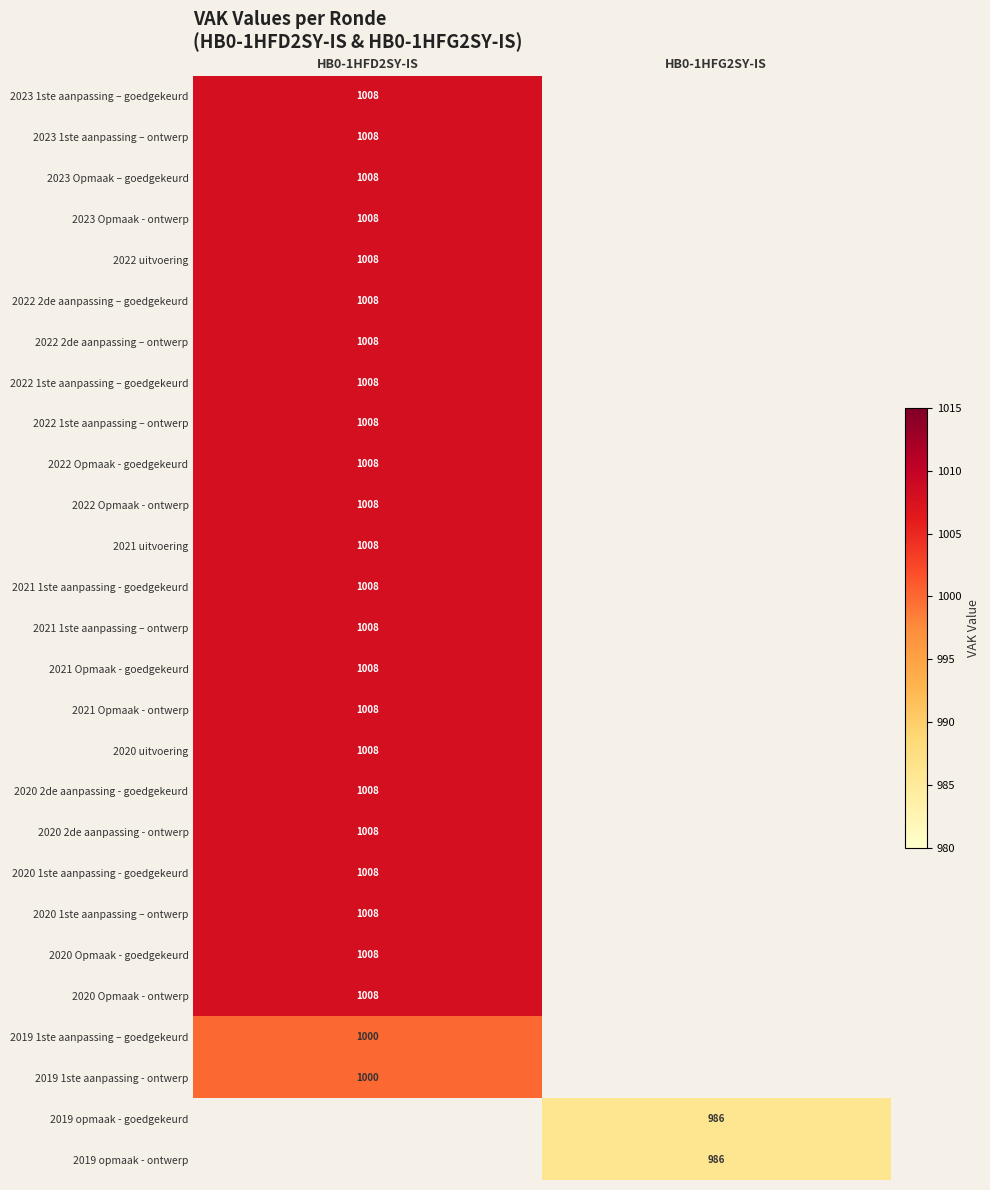

Which has a higher value, HB0-1HFG2SY-IS or HB0-1HFD2SY-IS?

HB0-1HFD2SY-IS